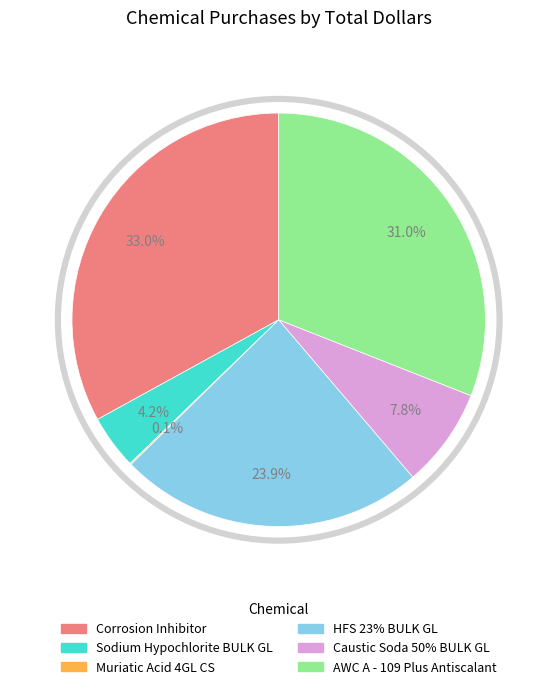

True or false: Caustic Soda 50% BULK GL accounts for 8% of the total.

True